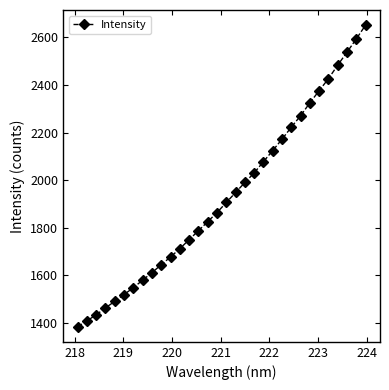

What is the minimum value shown in the chart?

1384.7